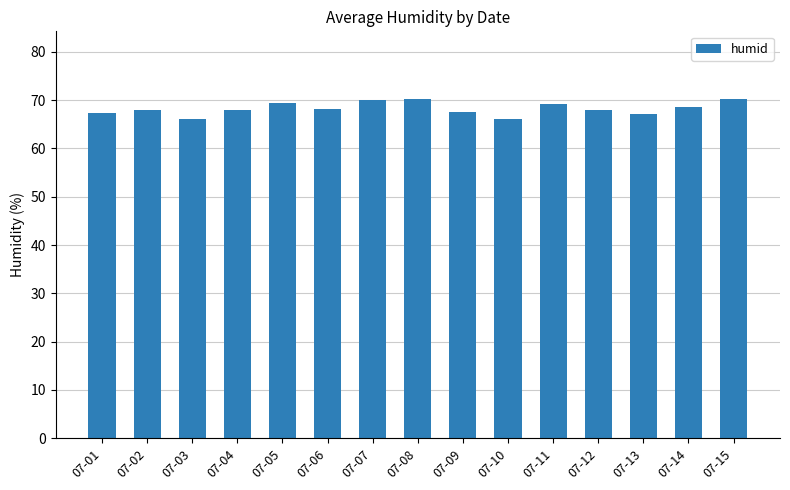

What is the difference between the second highest and second lowest values?

4.1